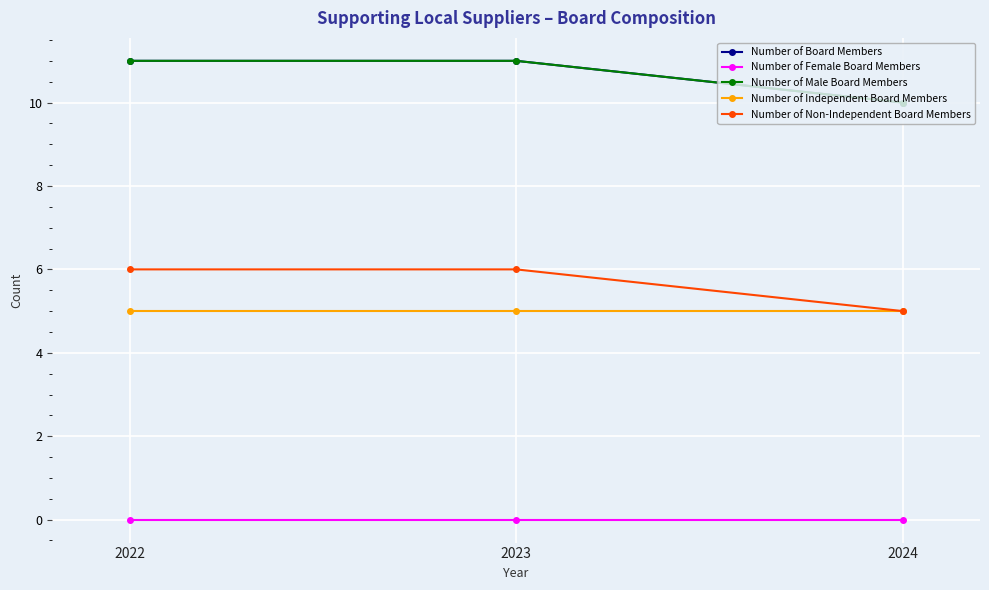

Reading left to right, extract all data points from this chart.

Number of Board Members: 2022=11	2023=11	2024=10
Number of Female Board Members: 2022=0	2023=0	2024=0
Number of Male Board Members: 2022=11	2023=11	2024=10
Number of Independent Board Members: 2022=5	2023=5	2024=5
Number of Non-Independent Board Members: 2022=6	2023=6	2024=5